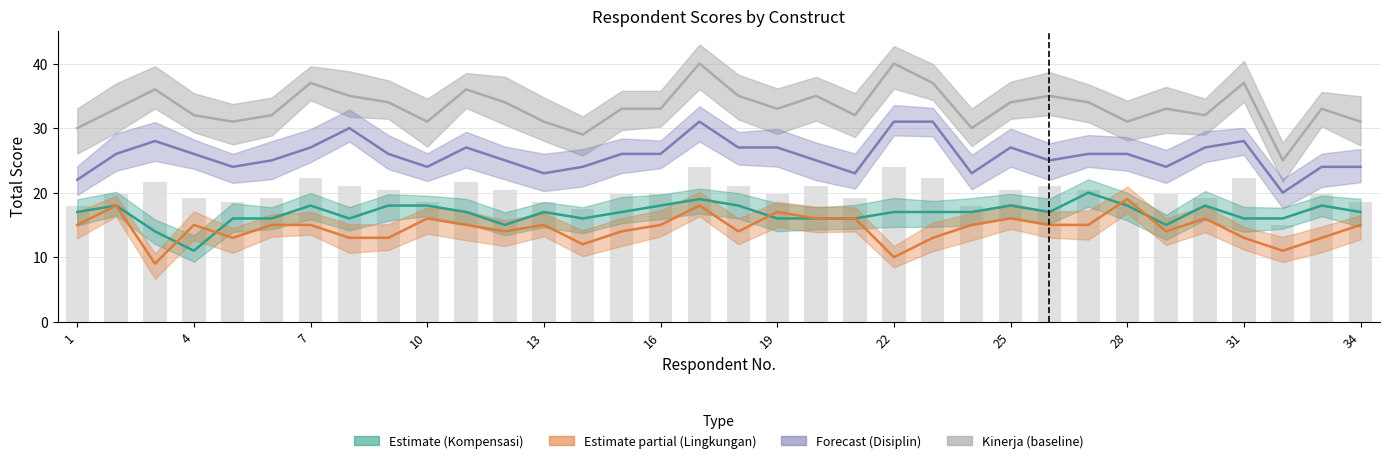

Is it true that Kompensasi_Jumlah equals 16 at 5?

True